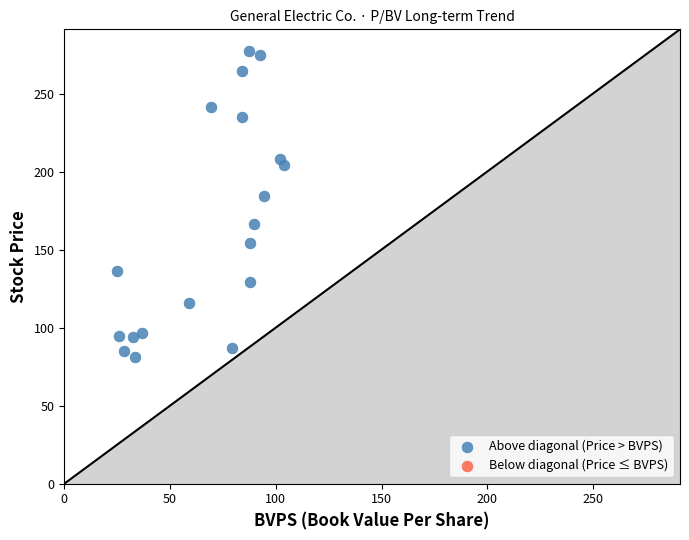

What is the range of Y values (max minus min)?

196.0